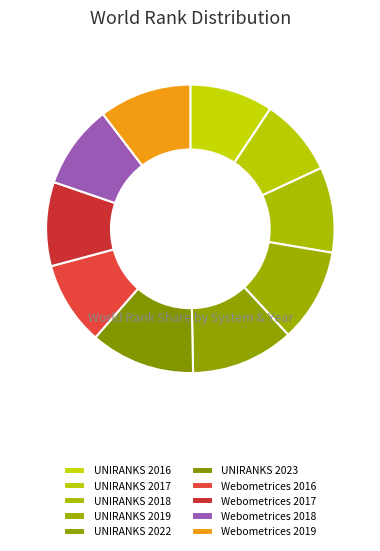

True or false: UNIRANKS 2018 accounts for 16% of the total.

False